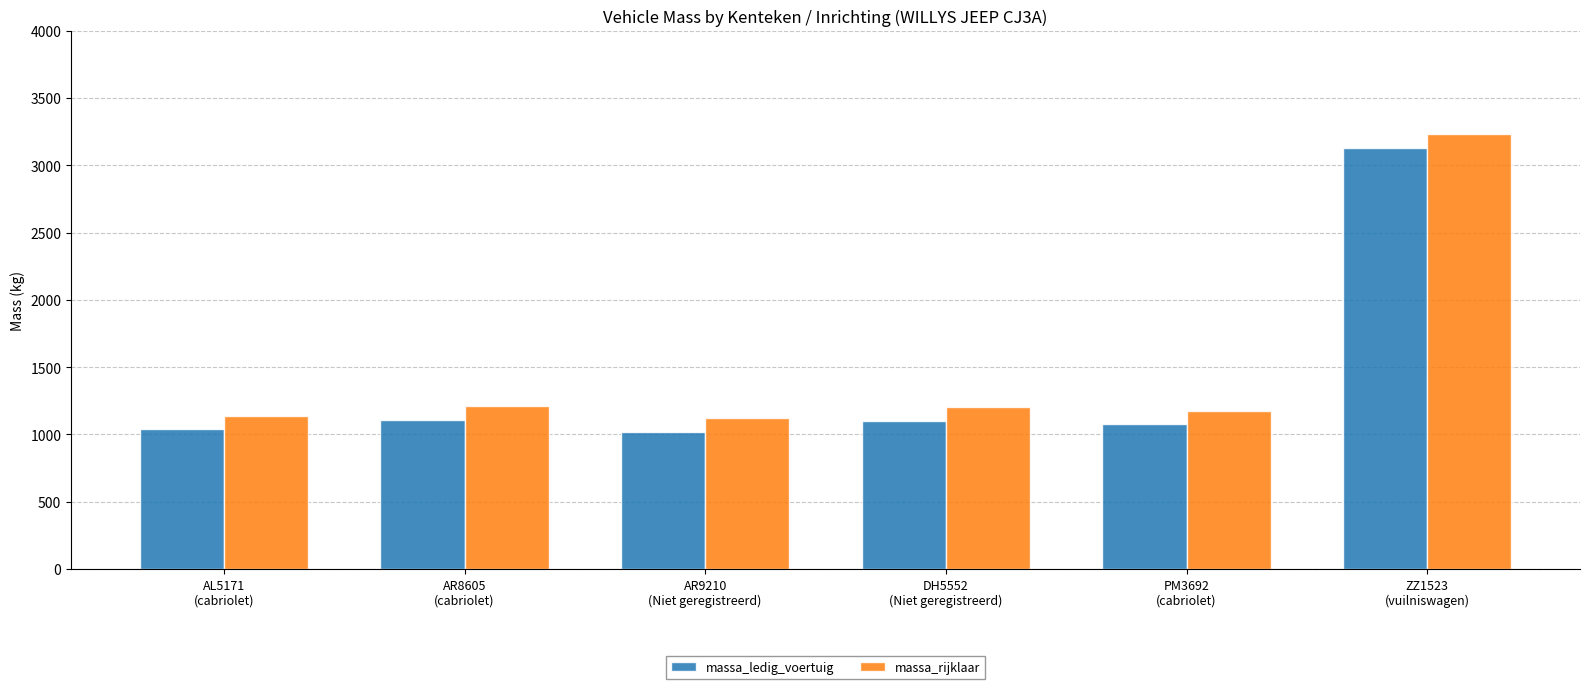

What is the maximum value for massa_rijklaar?

3230